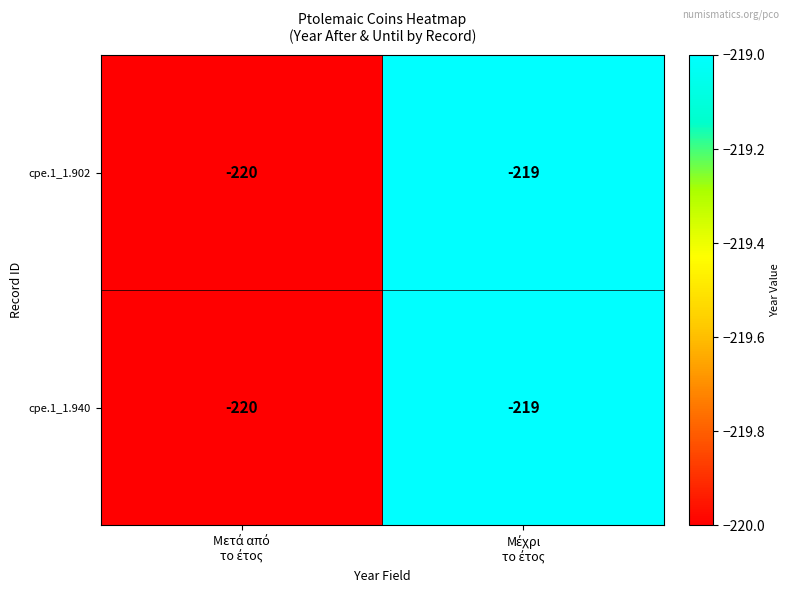

What is the sum of all cpe.1_1.902 values?

-439